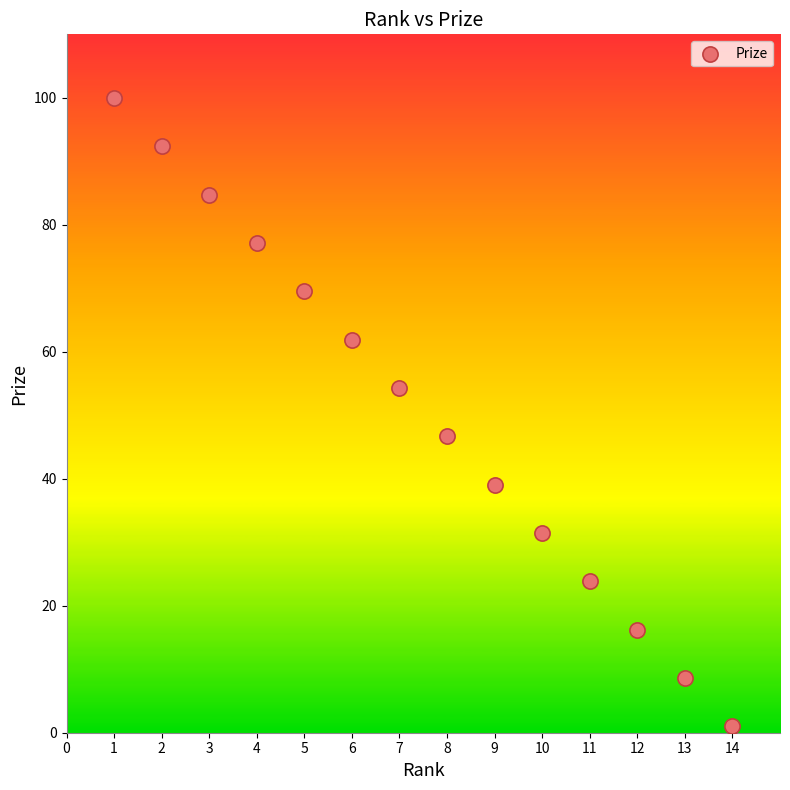

What is the range of Y values (max minus min)?

99.0